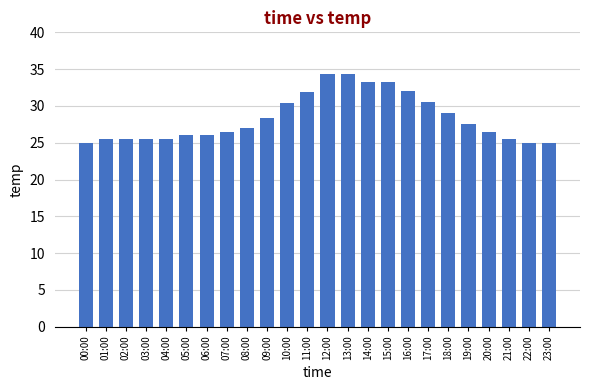

What is the difference between the maximum and minimum values?

9.3